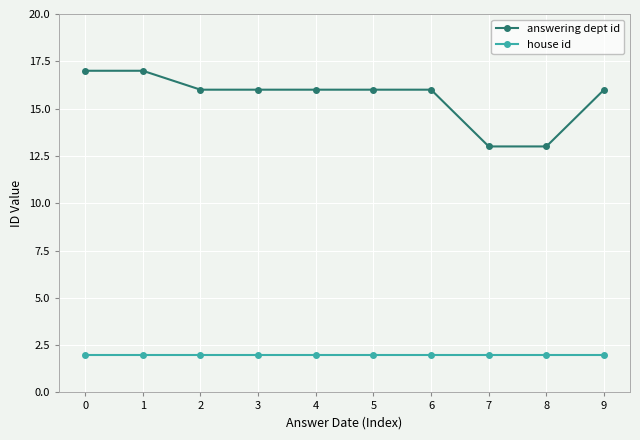

True or false: answering dept id has a value of 17 at 7.

False